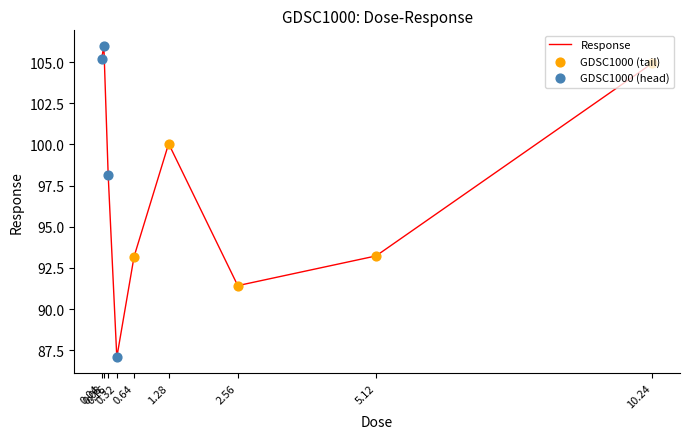

What is the change in value from 0.16 to 1.28?

+1.9